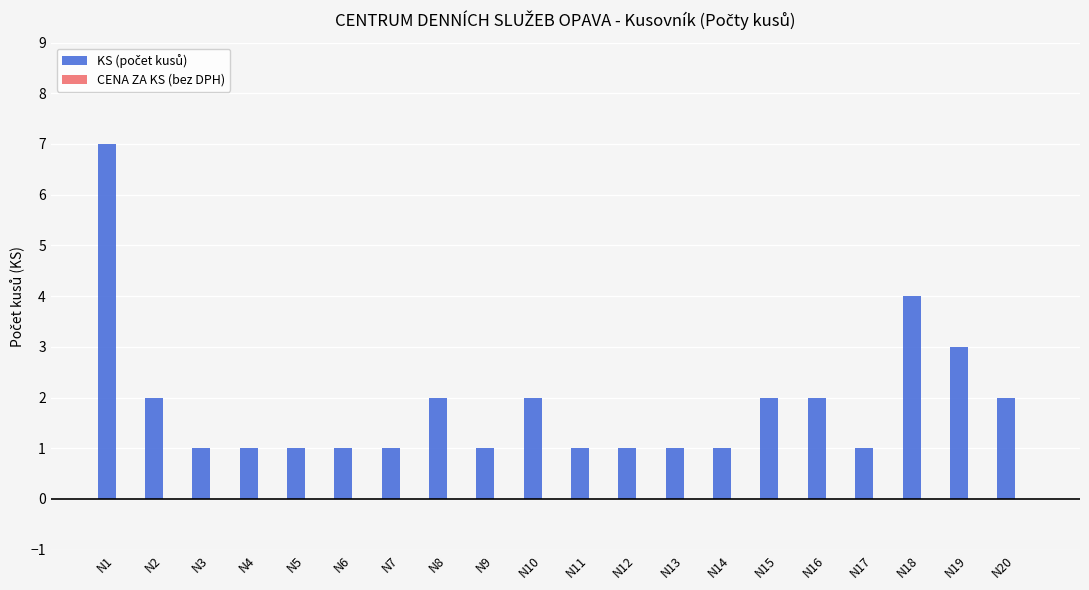

What is the change in value from N3 to N18?

+3